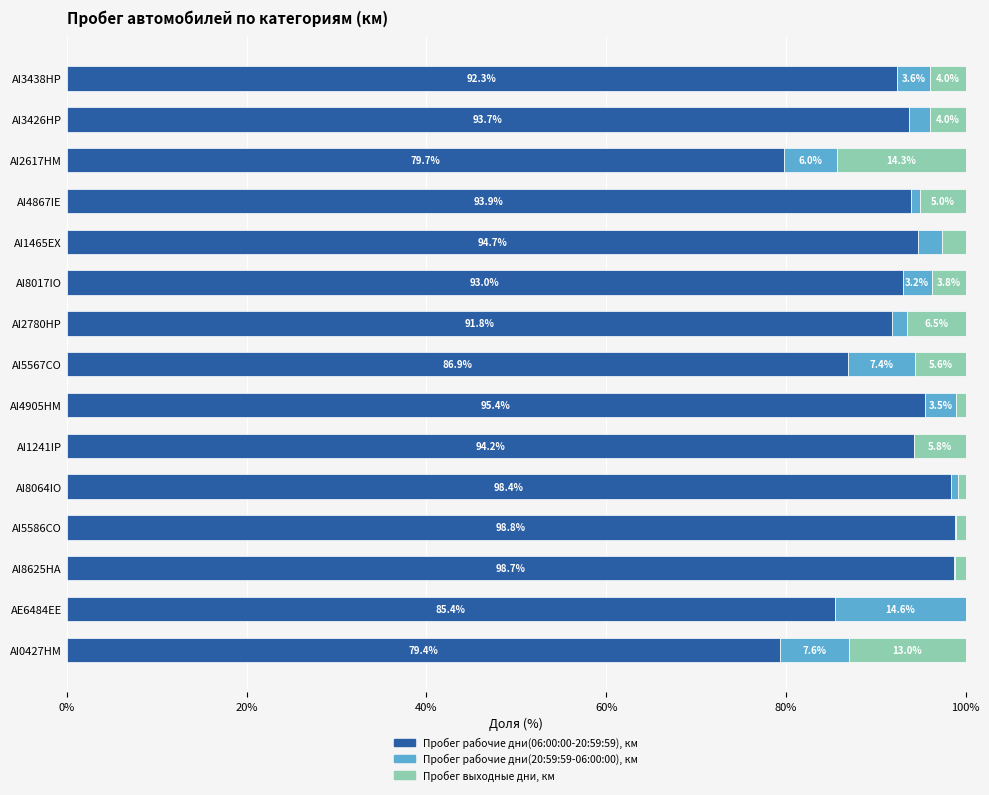

What is the total value across all series at AI5586CO?

100.0